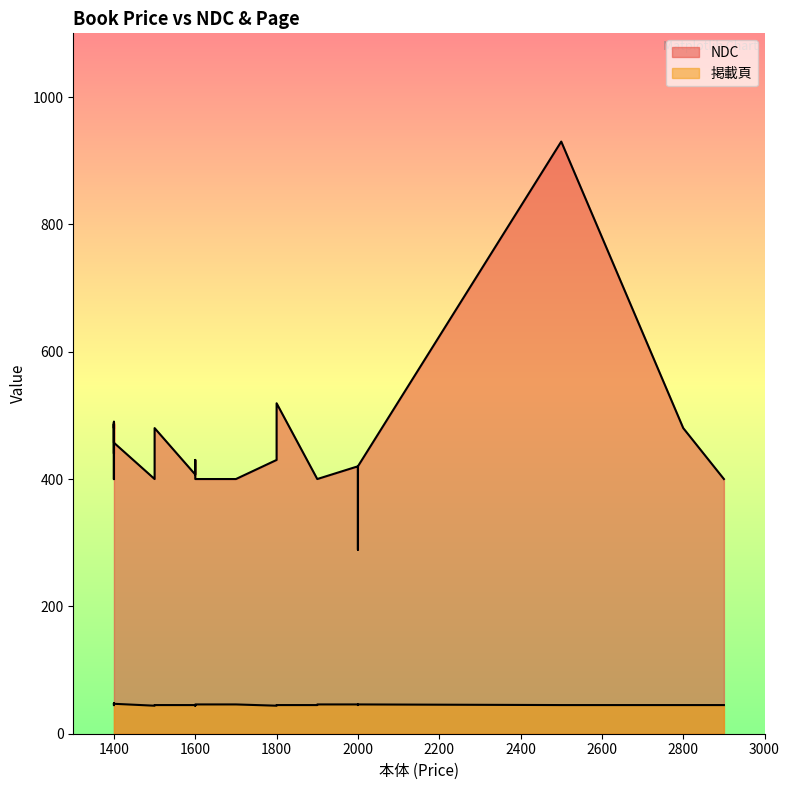

True or false: NDC has a value of 400 at 1700.

True